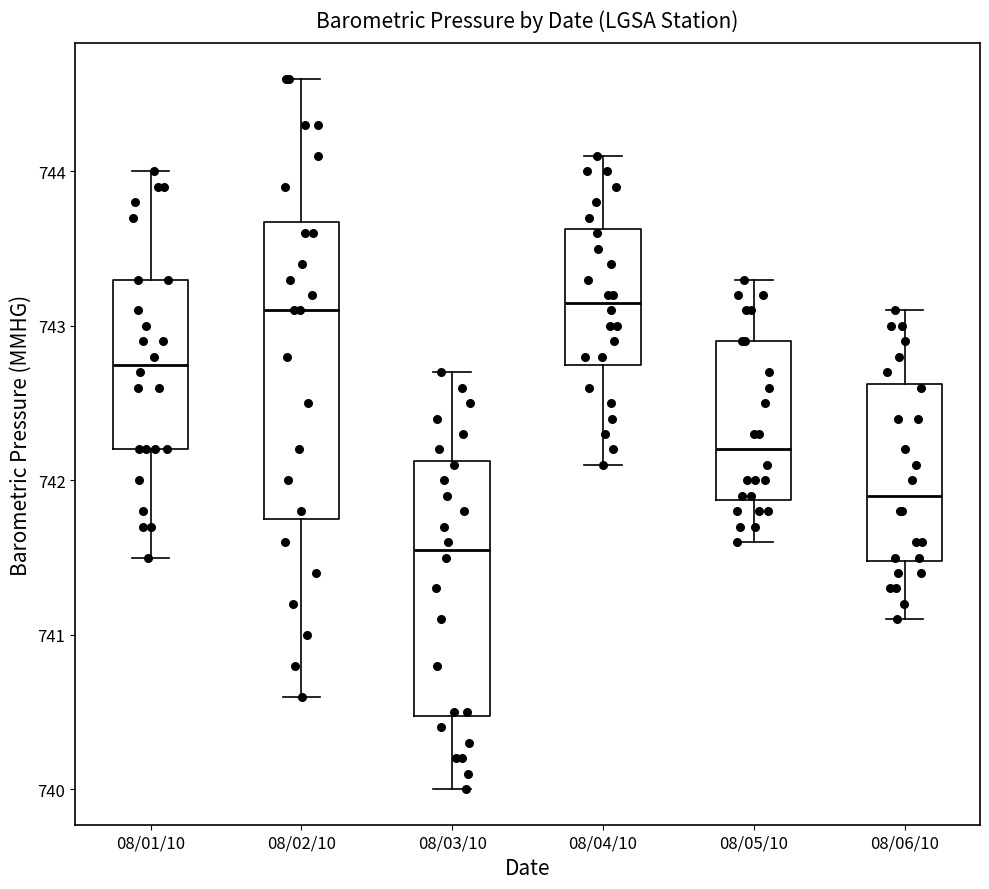

Reading left to right, transcribe this box plot: for each box, give where its median line is, the range the box spans, and where its two whiskers end, as read against the y-axis. The values are not printed on the chart, so give them approximately, as read against the axis.

08/01/10: median 742.8, box 742.2 to 743.3, whiskers 741.5 to 744.0
08/02/10: median 743.1, box 741.8 to 743.7, whiskers 740.6 to 744.6
08/03/10: median 741.6, box 740.5 to 742.1, whiskers 740.0 to 742.7
08/04/10: median 743.2, box 742.8 to 743.6, whiskers 742.1 to 744.1
08/05/10: median 742.2, box 741.9 to 742.9, whiskers 741.6 to 743.3
08/06/10: median 741.9, box 741.5 to 742.6, whiskers 741.1 to 743.1